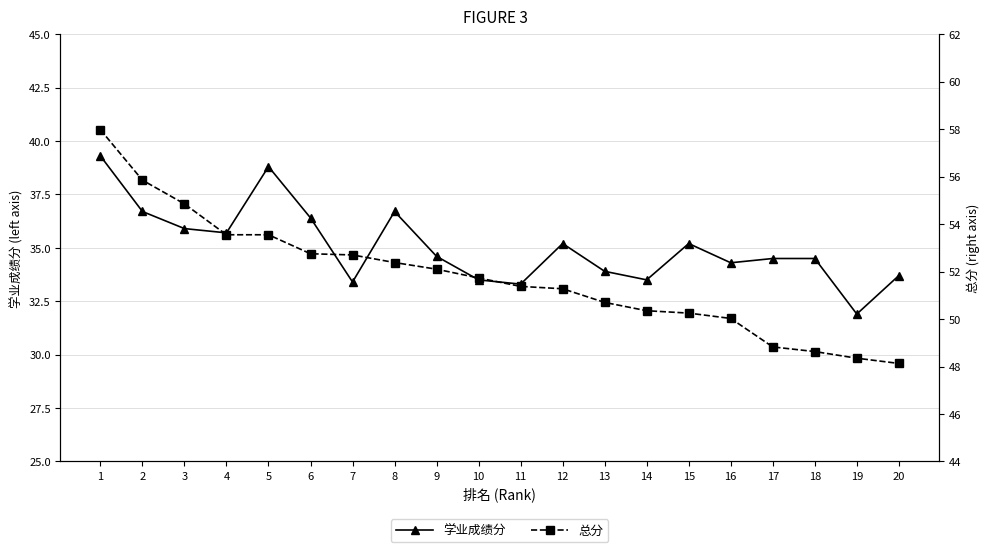

What is the difference between the highest and lowest values at 20?

14.4